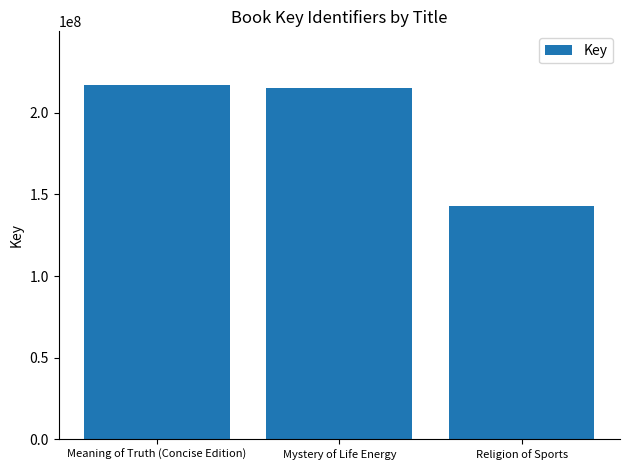

The chart shows a value of 217370988 at Meaning of Truth (Concise Edition). True or false?

True